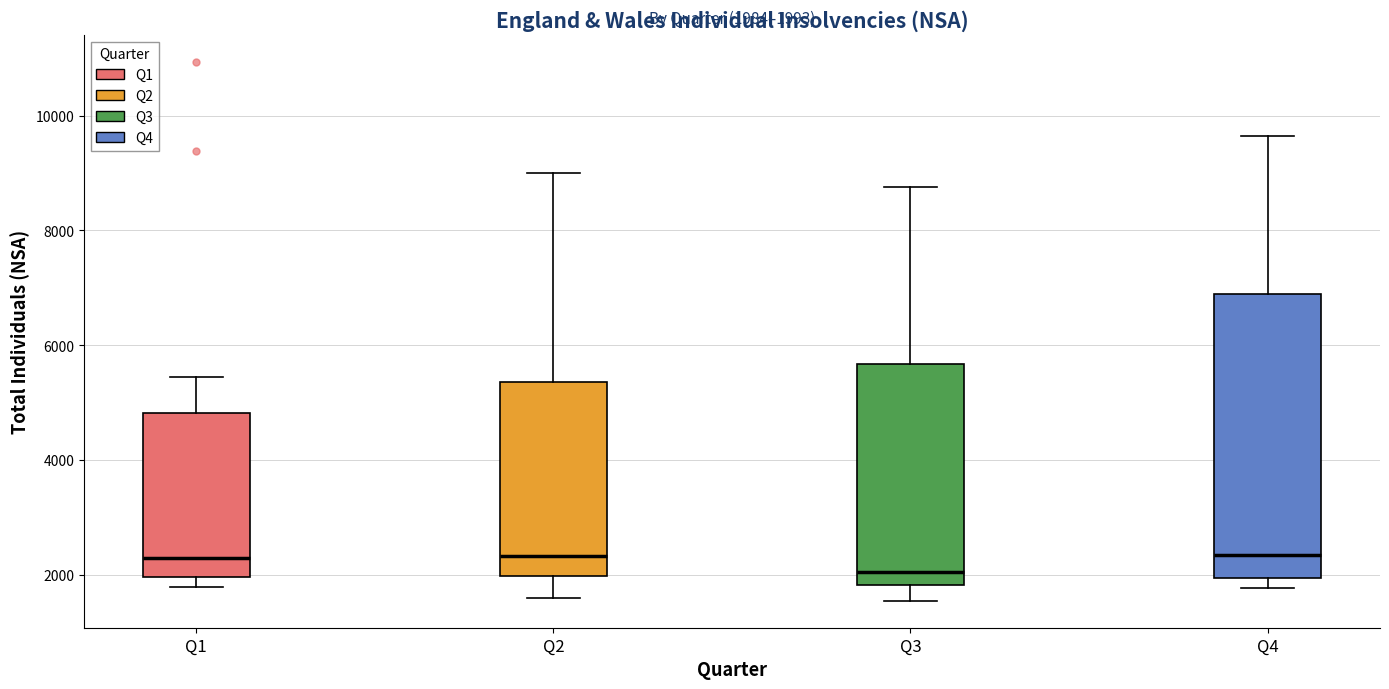

Which box is the tallest, from its lower edge to its upper edge?

Q4